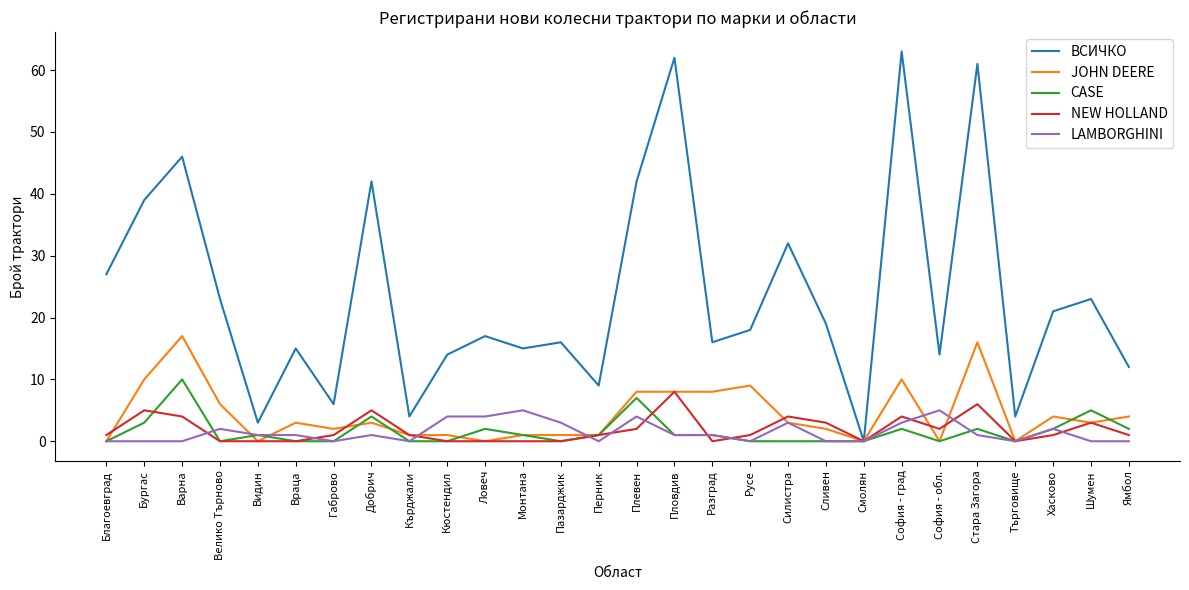

Count the LAMBORGHINI values in the range 0 to 3.

23